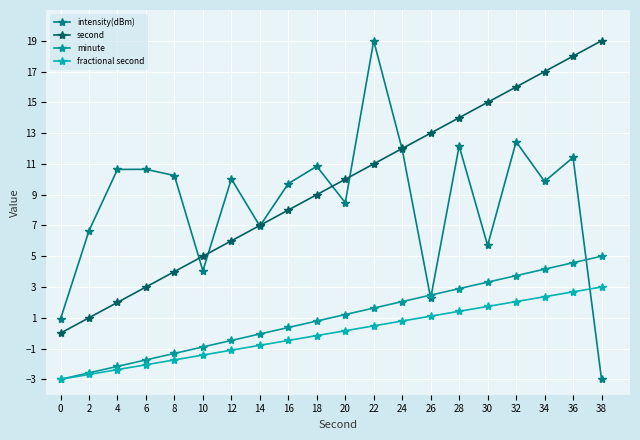

True or false: fractional second and intensity(dBm) cross at least once.

True